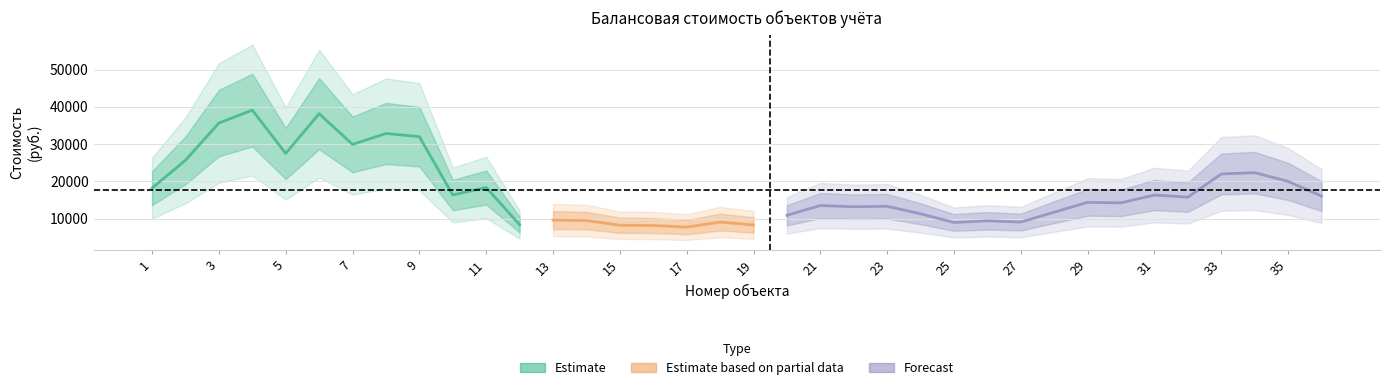

What is the average value?

17683.7